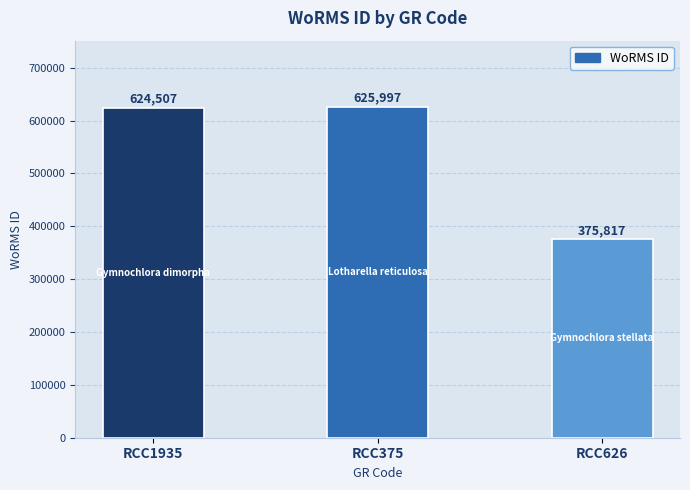

What is the change in value from RCC375 to RCC626?

-250180